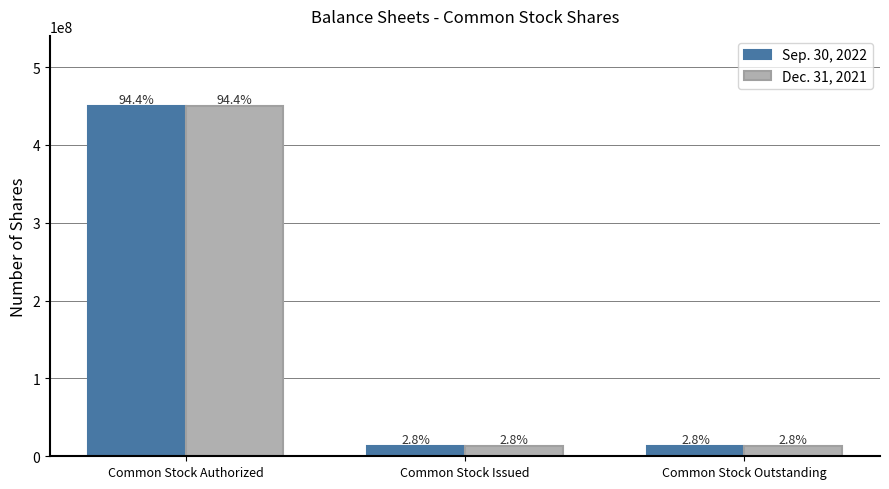

What are all the series names shown in the legend?

Sep. 30, 2022, Dec. 31, 2021